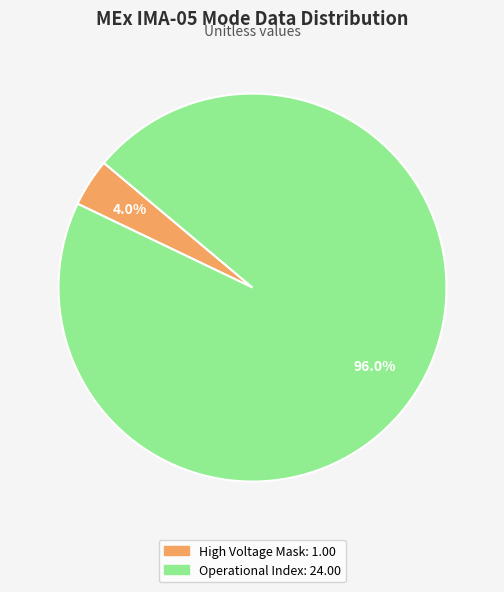

Does any single category account for the majority?

Yes